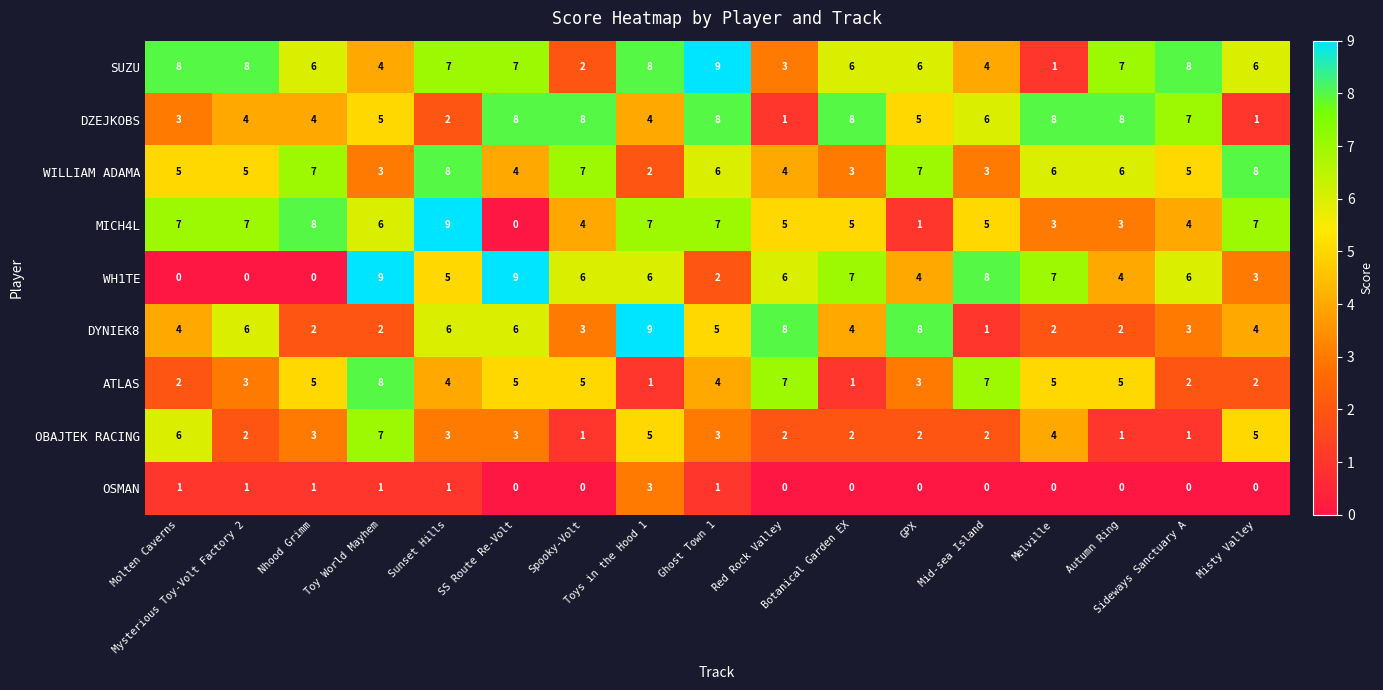

At how many categories does at least one series exceed 4?

17